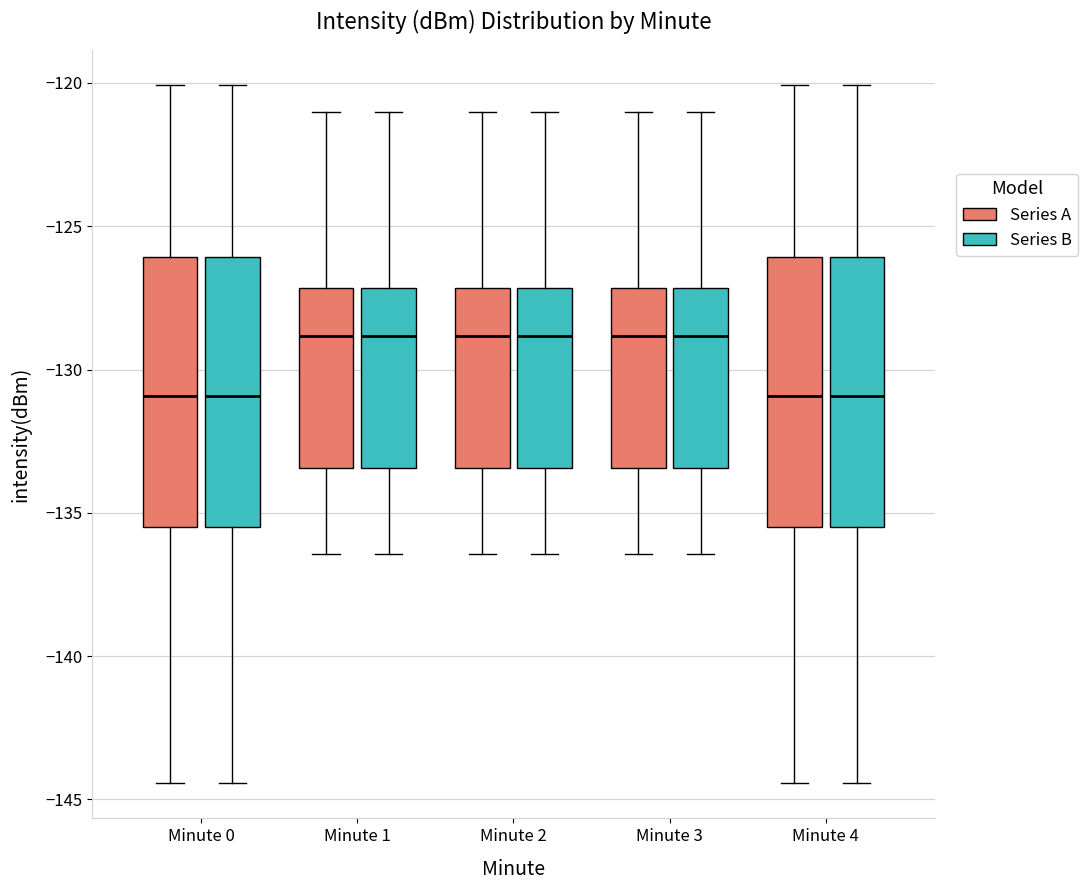

Reading left to right, transcribe this box plot: for each box, give where its median line is, the range the box spans, and where its two whiskers end, as read against the y-axis. The values are not printed on the chart, so give them approximately, as read against the axis.

Minute 0 (Series A): median -131.0, box -135.5 to -126.0, whiskers -144.5 to -120.0
Minute 0 (Series B): median -131.0, box -135.5 to -126.0, whiskers -144.5 to -120.0
Minute 1 (Series A): median -129.0, box -133.5 to -127.0, whiskers -136.5 to -121.0
Minute 1 (Series B): median -129.0, box -133.5 to -127.0, whiskers -136.5 to -121.0
Minute 2 (Series A): median -129.0, box -133.5 to -127.0, whiskers -136.5 to -121.0
Minute 2 (Series B): median -129.0, box -133.5 to -127.0, whiskers -136.5 to -121.0
Minute 3 (Series A): median -129.0, box -133.5 to -127.0, whiskers -136.5 to -121.0
Minute 3 (Series B): median -129.0, box -133.5 to -127.0, whiskers -136.5 to -121.0
Minute 4 (Series A): median -131.0, box -135.5 to -126.0, whiskers -144.5 to -120.0
Minute 4 (Series B): median -131.0, box -135.5 to -126.0, whiskers -144.5 to -120.0